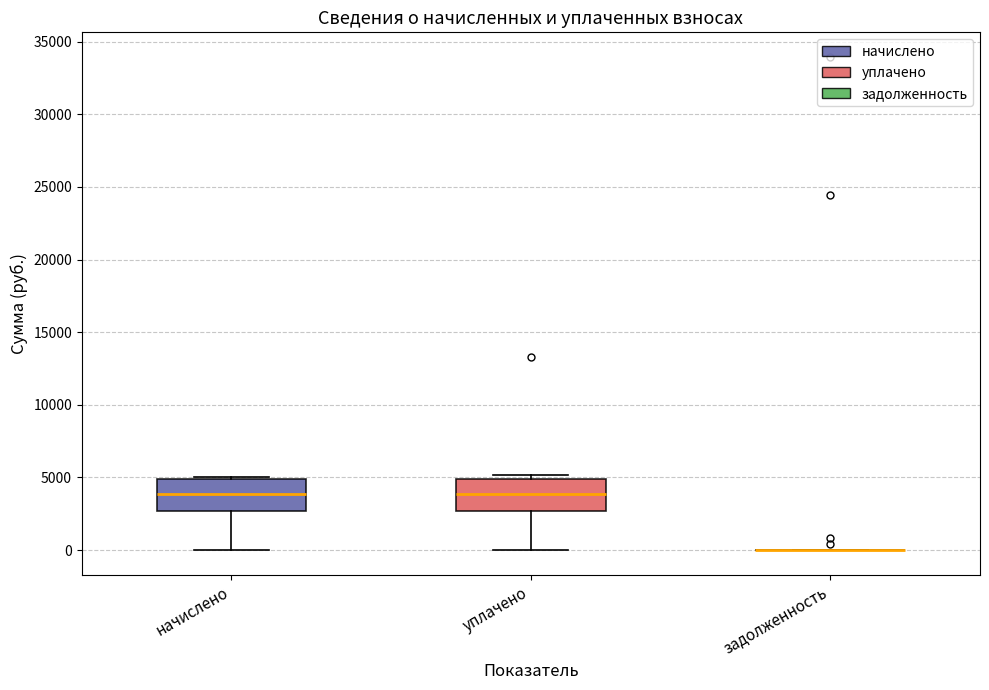

Reading left to right, read every box against the y-axis: the position of its median line, the range the box covers, and the ends of its whiskers. The values are not printed on the chart, so give them approximately, as read against the axis.

начислено: median 4000, box 2500 to 5000, whiskers 0 to 5000
уплачено: median 4000, box 2500 to 5000, whiskers 0 to 5000 (just above the box's upper edge)
задолженность: box collapsed to a line at 0, whiskers 0 to 0